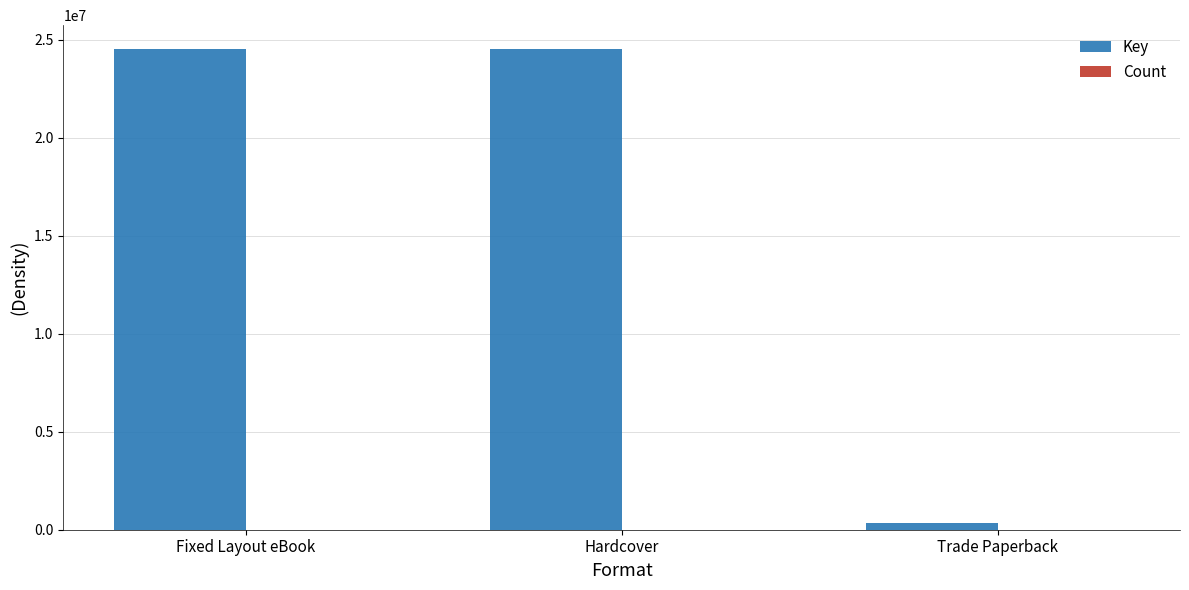

How many categories are shown in the chart?

3